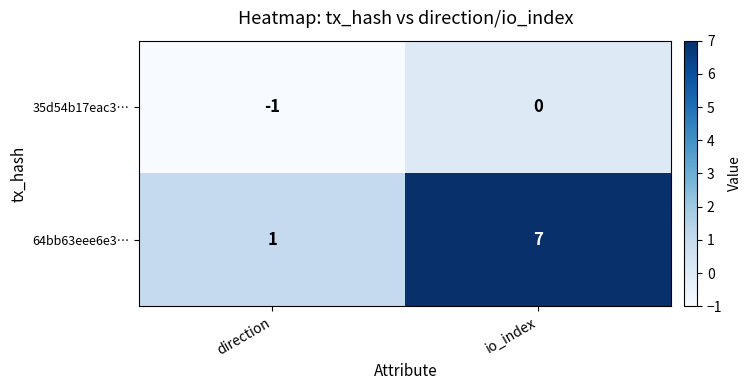

Rank the series by their average value, from lowest to highest.

35d54b17eac3…, 64bb63eee6e3…